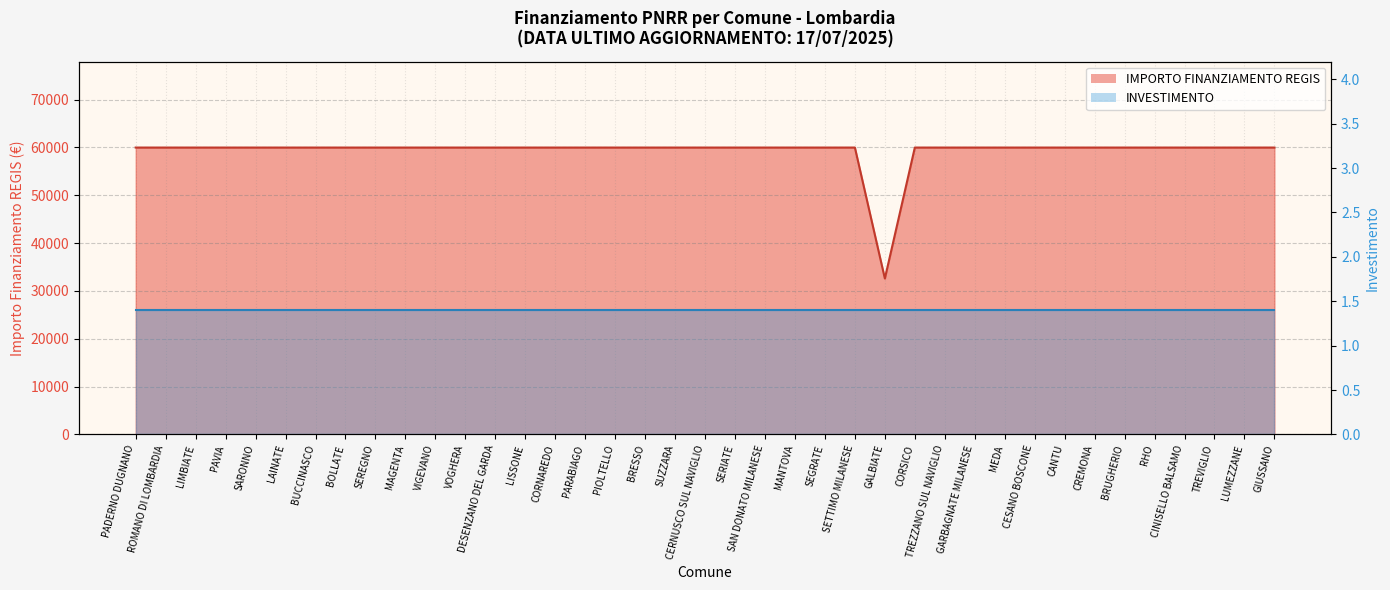

True or false: the data shows 38768 at SEGRATE.

False